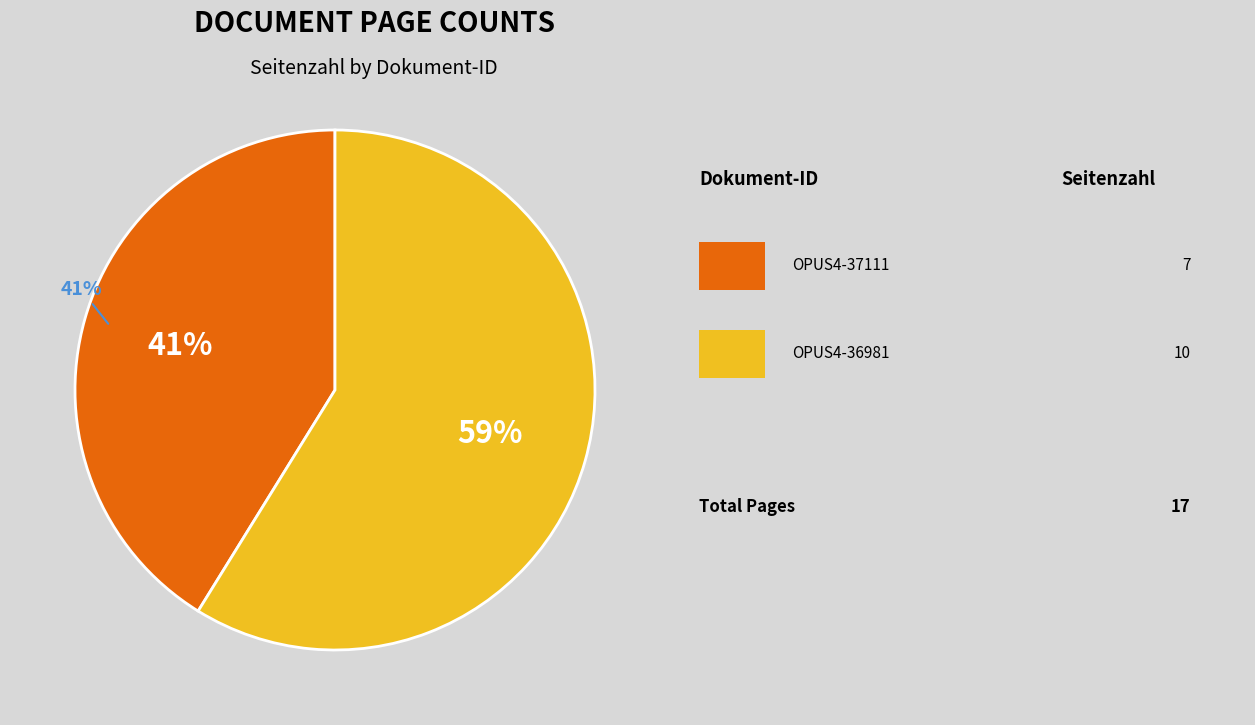

What is the smallest slice in the pie chart?

OPUS4-37111